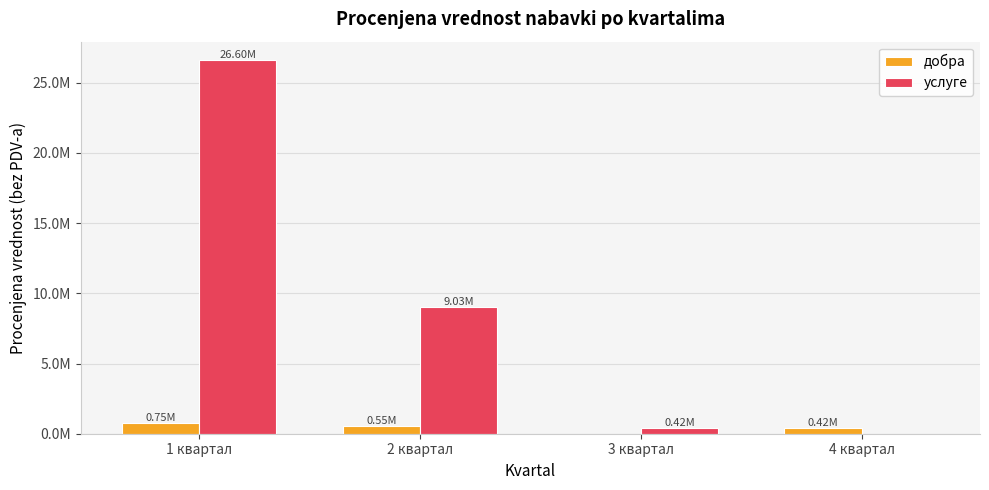

What are all the series names shown in the legend?

добра, услуге